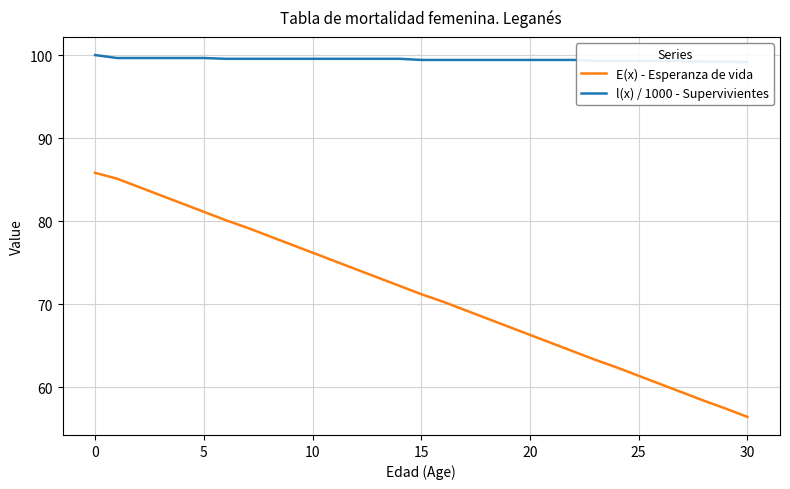

Reading left to right, extract all data points from this chart.

E(x) - Esperanza de vida: 85.8	85.1	84.1	83.1	82.1	81.1	80.1	79.2	78.2	77.2	76.2	75.2	74.2	73.2	72.2	71.2	70.3	69.3	68.3	67.3	66.3	65.3	64.3	63.3	62.4	61.4	60.4	59.4	58.4	57.4	56.4
l(x) / 1000 - Supervivientes: 100.0	99.6	99.6	99.6	99.6	99.6	99.5	99.5	99.5	99.5	99.5	99.5	99.5	99.5	99.5	99.4	99.4	99.4	99.4	99.4	99.4	99.4	99.4	99.3	99.3	99.3	99.3	99.3	99.2	99.2	99.1